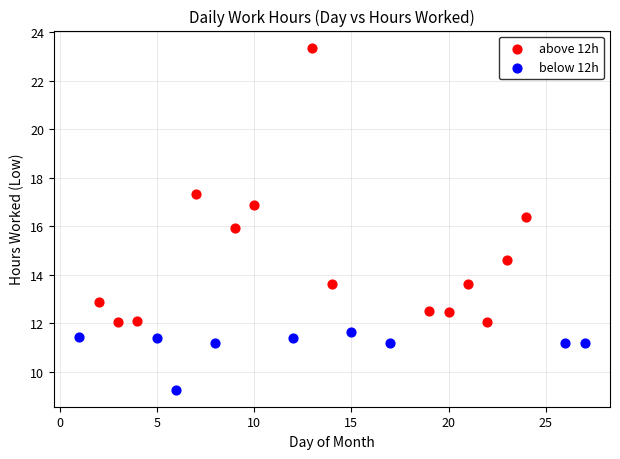

Which series has the largest Y range (max minus min)?

above 12h